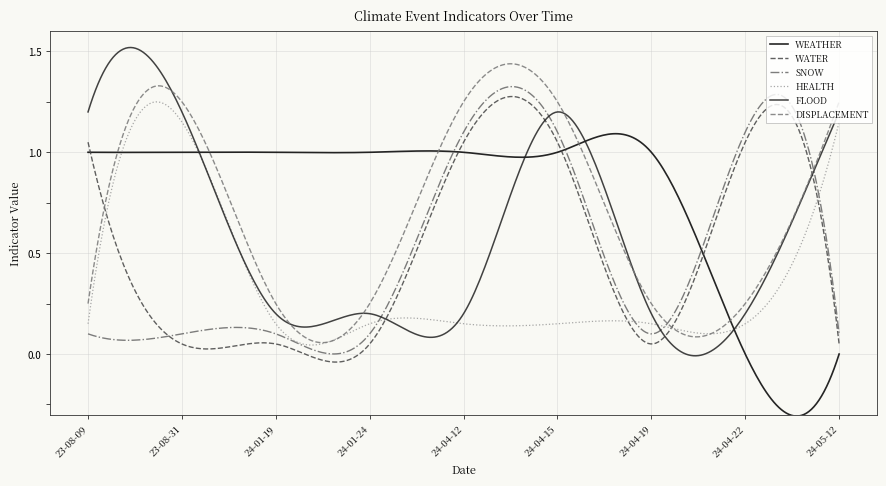

Which series has the largest total across all categories?

WEATHER